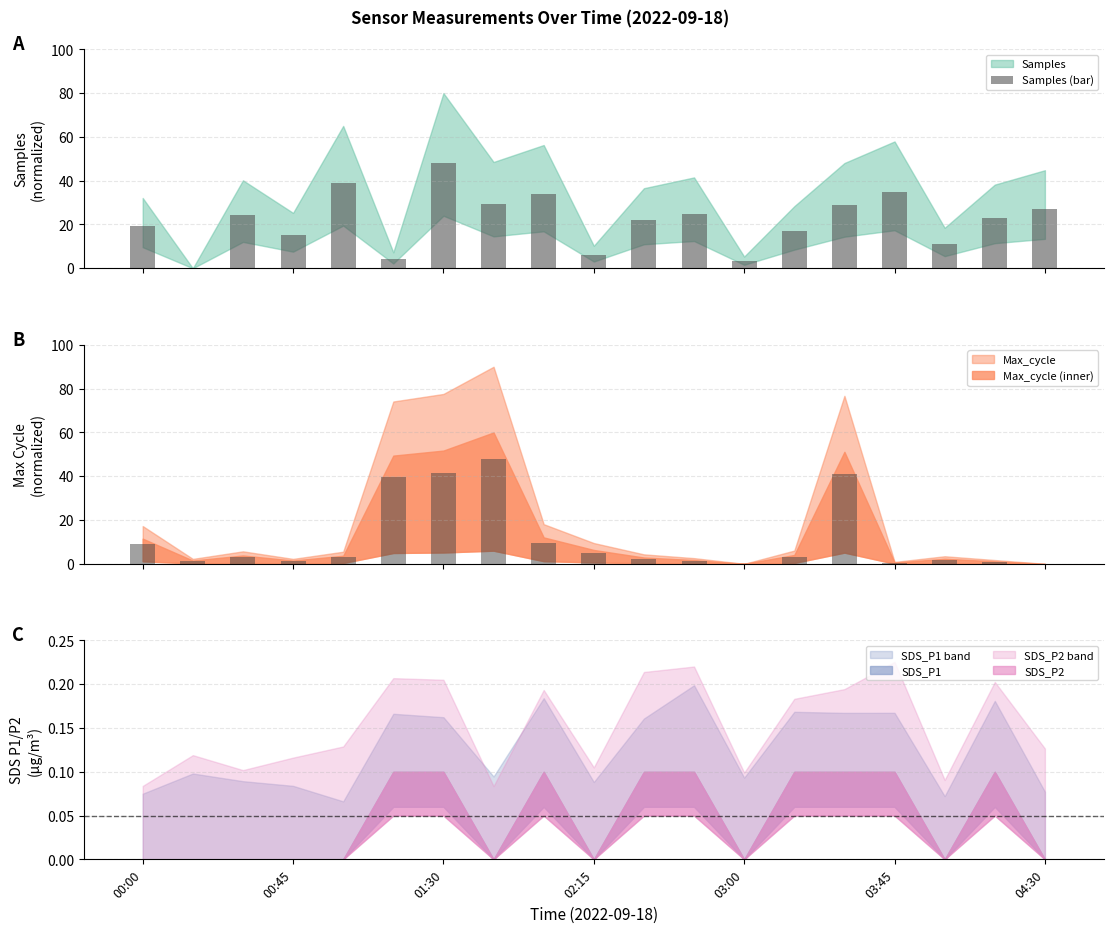

What is the sum of all Samples (bar) values?

410.5